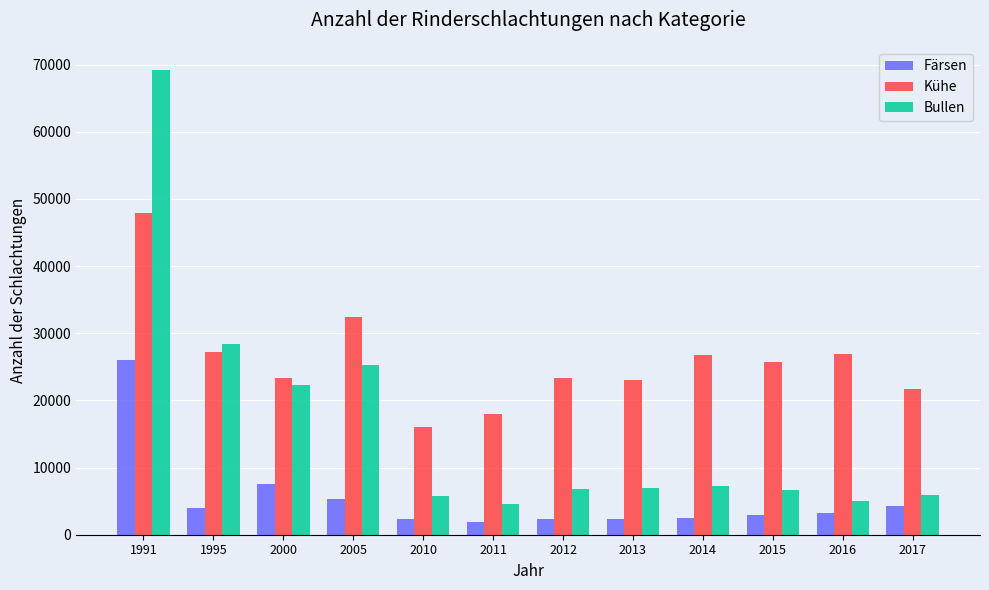

What is the value of the Färsen bar at the 2nd from the left?

3970